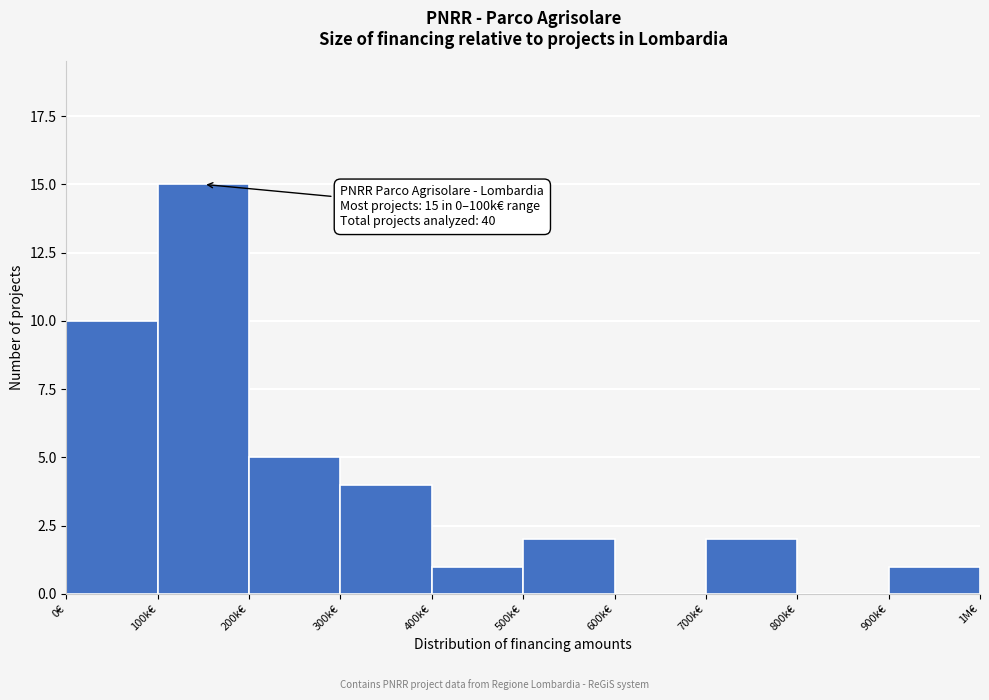

Reading left to right, what are all the values shown in this chart?

0€=10	100k€=15	200k€=5	300k€=4	400k€=1	500k€=2	600k€=0	700k€=2	800k€=0	900k€=1